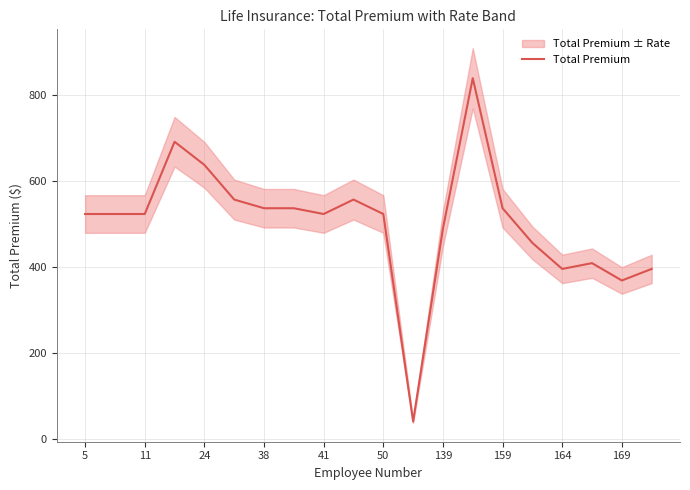

True or false: Total Premium has a value of 287.5 at 159.

False